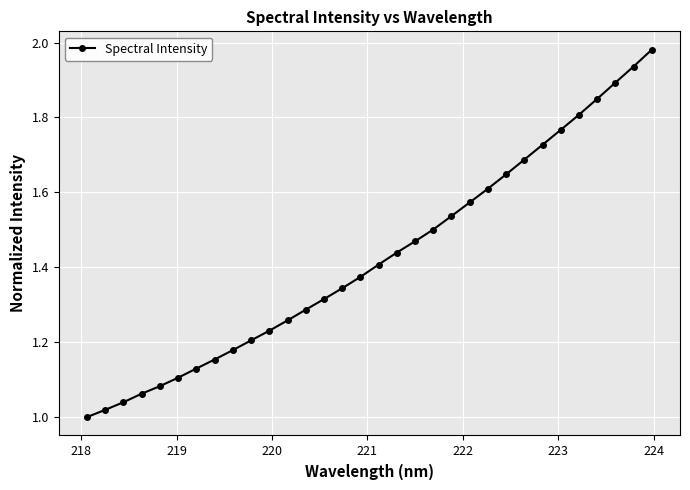

What is the sum of all values?

45.6